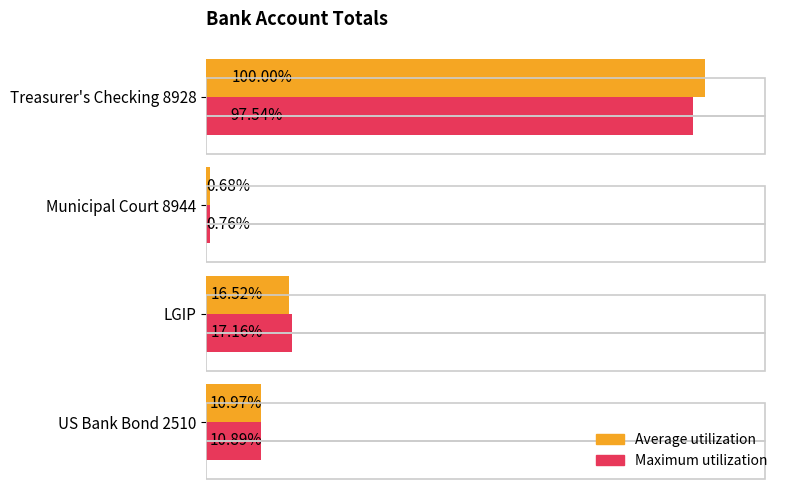

What are all the series names shown in the legend?

Average utilization, Maximum utilization